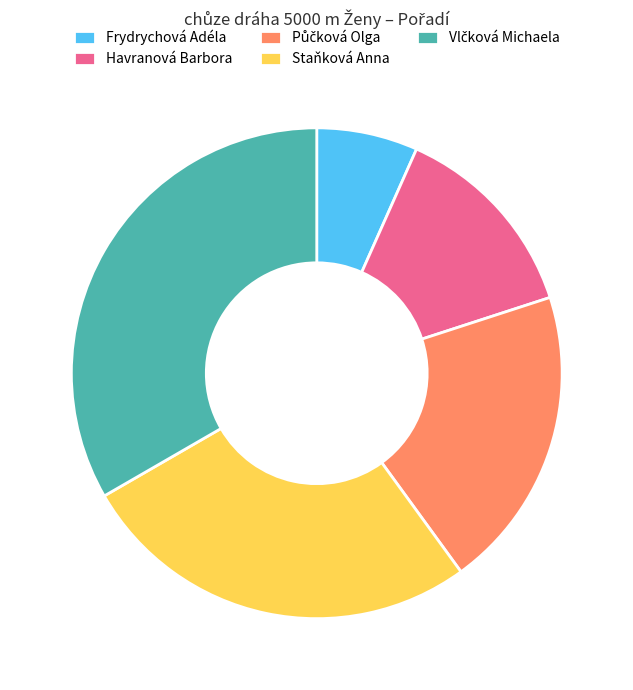

What is the smallest slice in the pie chart?

Frydrychová Adéla